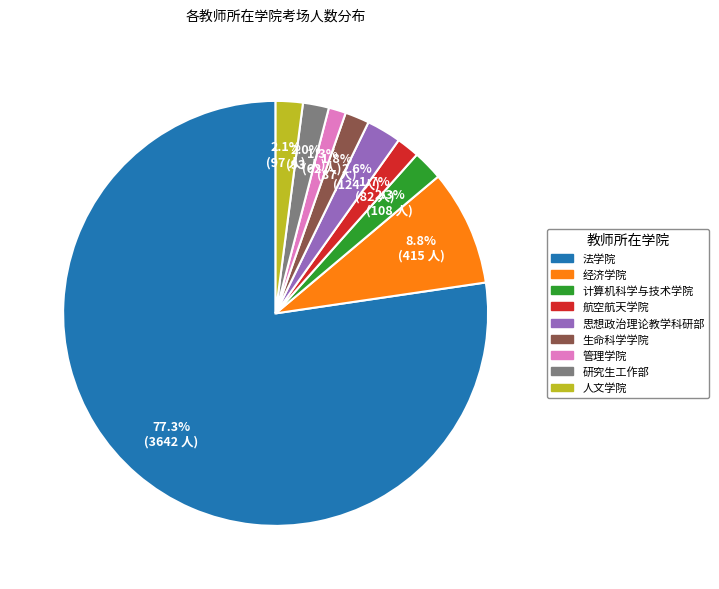

What is the ratio of the value at 计算机科学与技术学院 to the value at 研究生工作部?

1.2